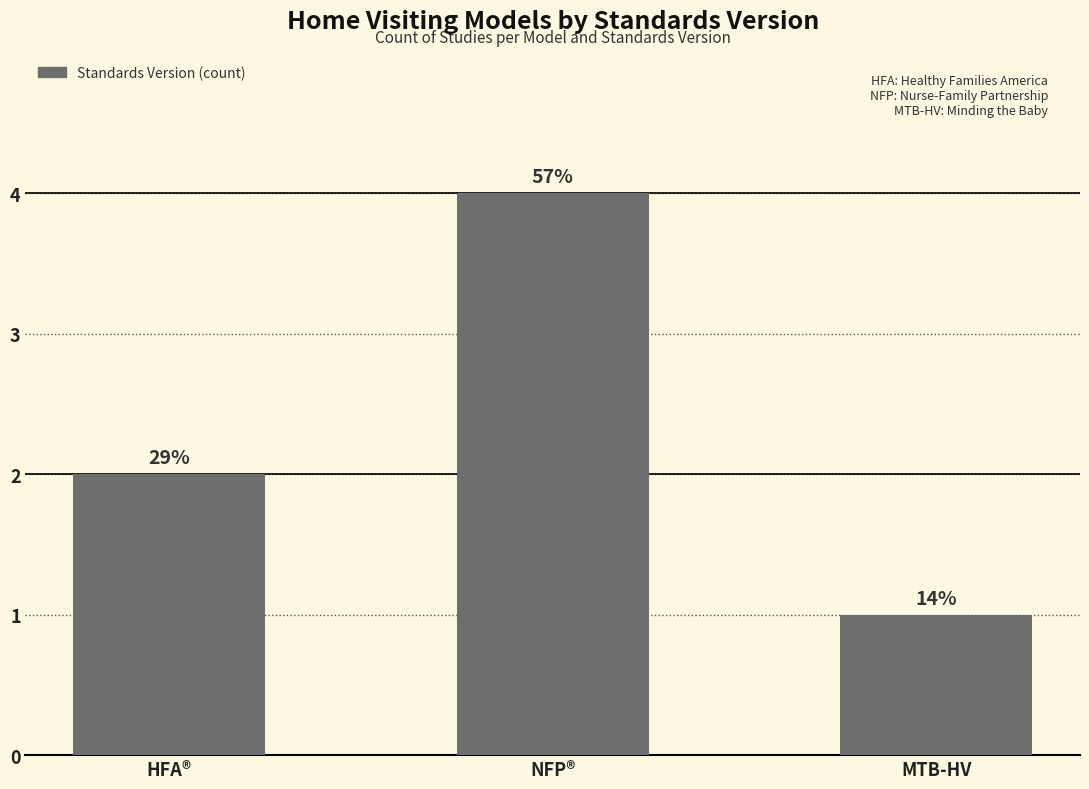

What is the minimum value shown in the chart?

1